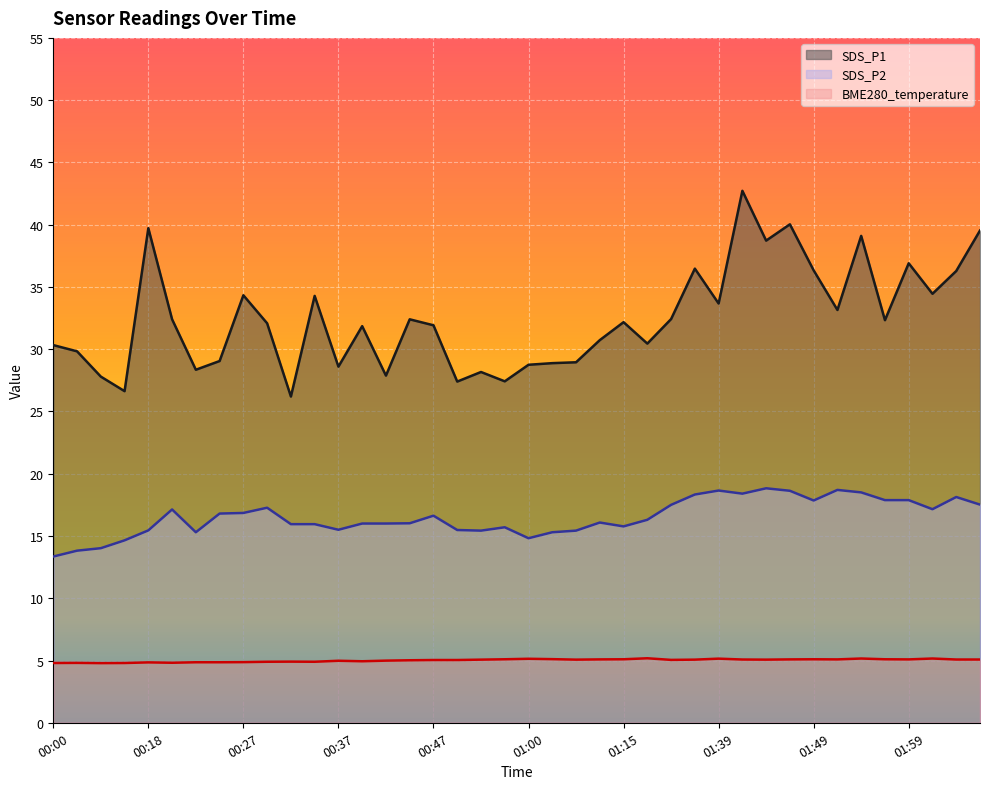

What is the sum of the SDS_P1 values at 00:18 and 00:00?

70.0